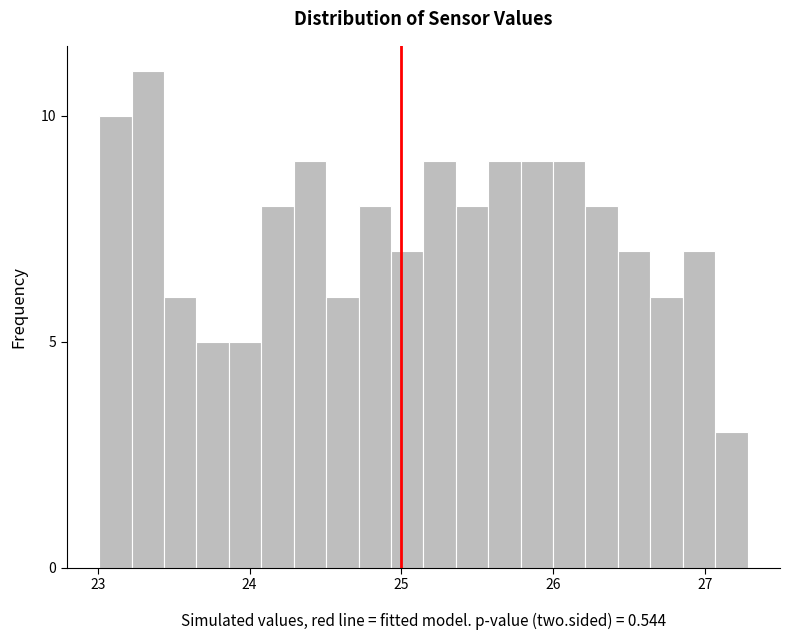

Around what value on the x-axis is the tallest bar? Give the approximate position of its centre, as read against the axis.

23.3